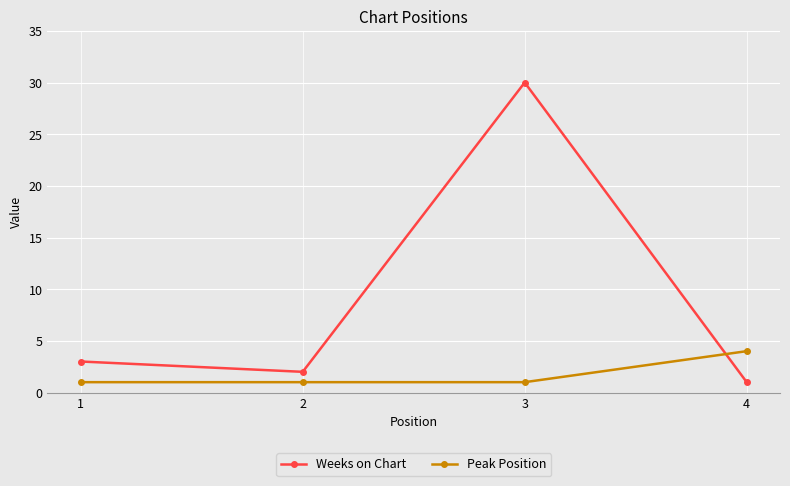

Is this an area chart (filled region under the line)?

No